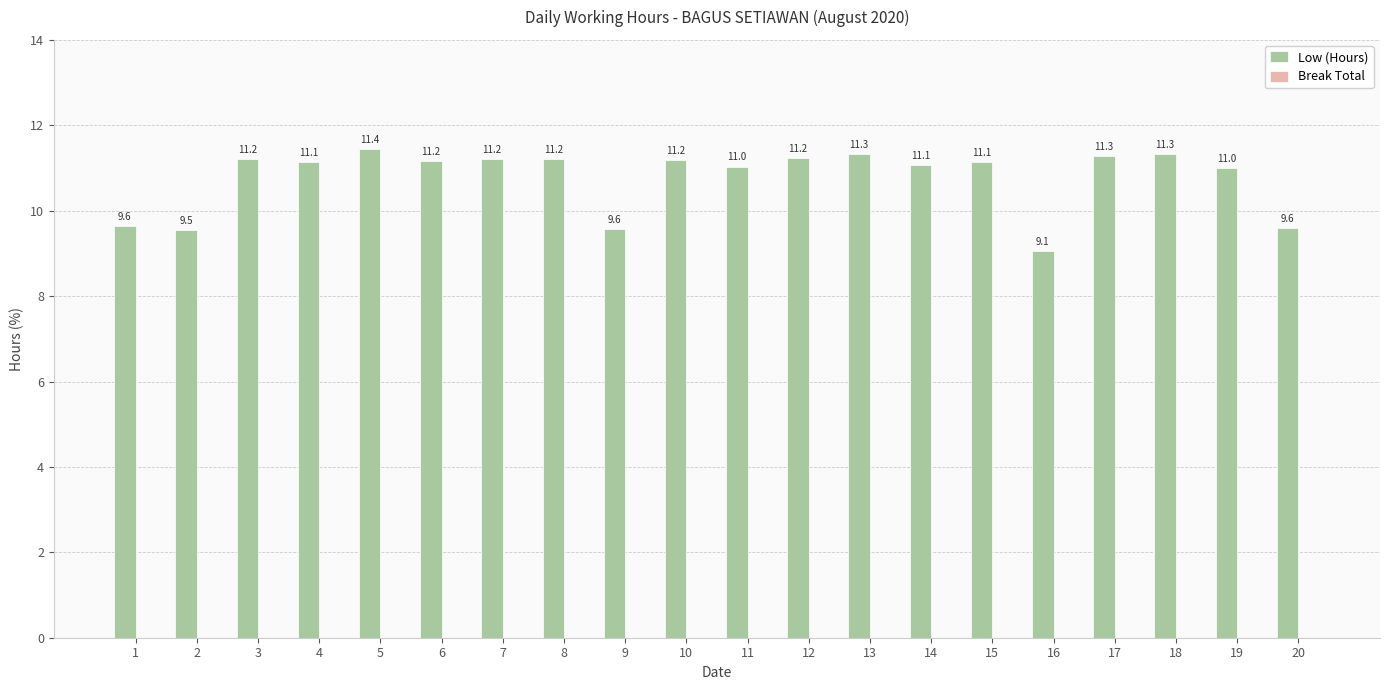

What is the value of the 13th bar from the left?

11.3